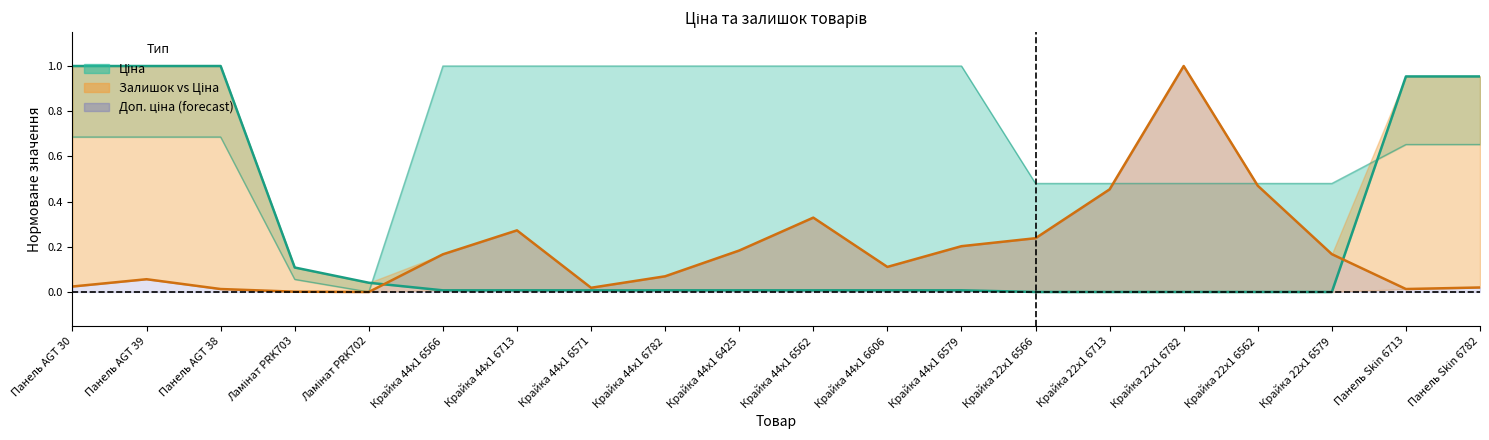

Reading left to right, what are all the values shown in this chart?

Ціна: Панель AGT 30=1.0	Панель AGT 39=1.0	Панель AGT 38=1.0	Ламінат PRK703=0.1	Ламінат PRK702=0.0	Крайка 44x1 6566=0.0	Крайка 44x1 6713=0.0	Крайка 44x1 6571=0.0	Крайка 44x1 6782=0.0	Крайка 44x1 6425=0.0	Крайка 44x1 6562=0.0	Крайка 44x1 6606=0.0	Крайка 44x1 6579=0.0	Крайка 22x1 6566=0.0	Крайка 22x1 6713=0.0	Крайка 22x1 6782=0.0	Крайка 22x1 6562=0.0	Крайка 22x1 6579=0.0	Панель Skin 6713=1.0	Панель Skin 6782=1.0
Залишок: Панель AGT 30=0.0	Панель AGT 39=0.1	Панель AGT 38=0.0	Ламінат PRK703=0.0	Ламінат PRK702=0.0	Крайка 44x1 6566=0.2	Крайка 44x1 6713=0.3	Крайка 44x1 6571=0.0	Крайка 44x1 6782=0.1	Крайка 44x1 6425=0.2	Крайка 44x1 6562=0.3	Крайка 44x1 6606=0.1	Крайка 44x1 6579=0.2	Крайка 22x1 6566=0.2	Крайка 22x1 6713=0.5	Крайка 22x1 6782=1.0	Крайка 22x1 6562=0.5	Крайка 22x1 6579=0.2	Панель Skin 6713=0.0	Панель Skin 6782=0.0